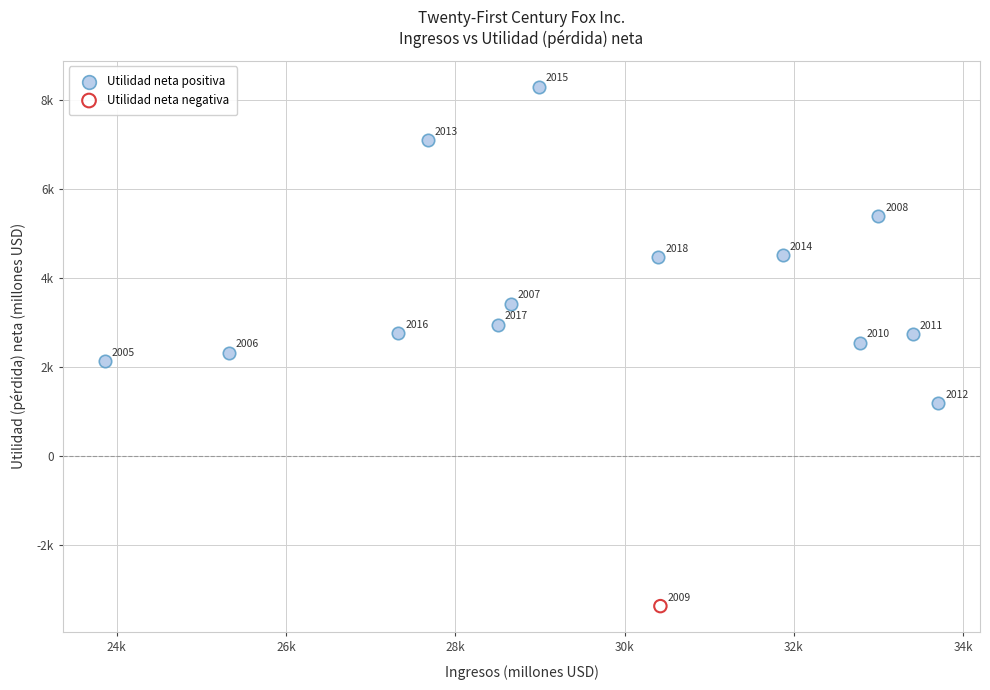

What are all the series names shown in the legend?

Utilidad neta positiva, Utilidad neta negativa